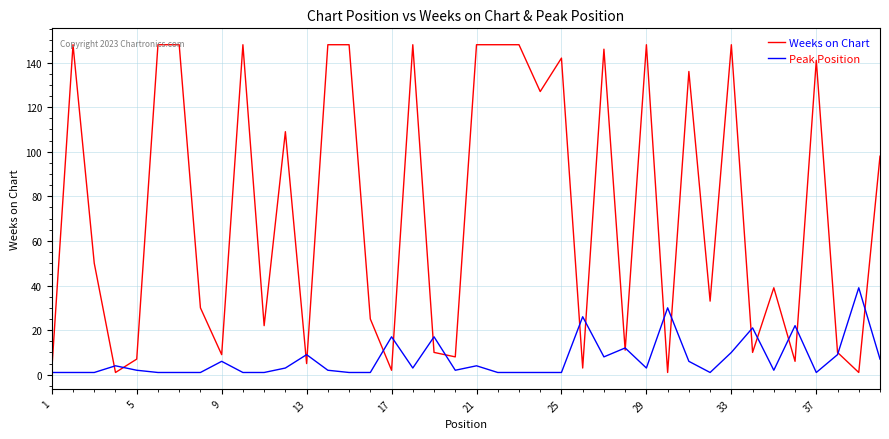

Which series has the largest total across all categories?

Weeks on Chart